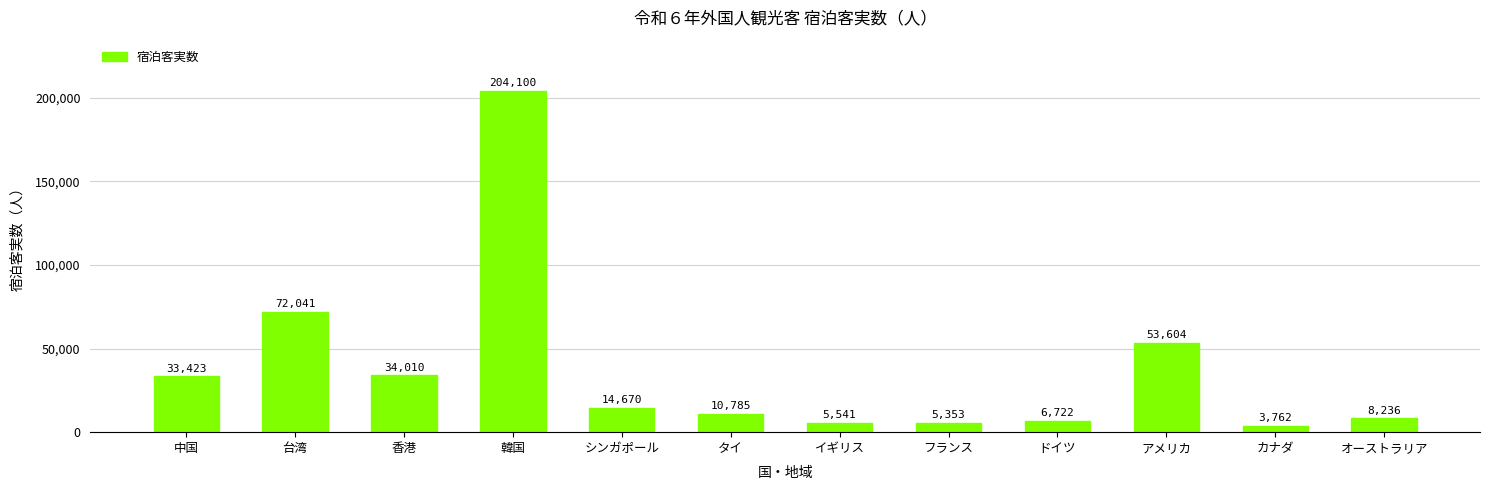

Which category has the lowest value across all series?

カナダ